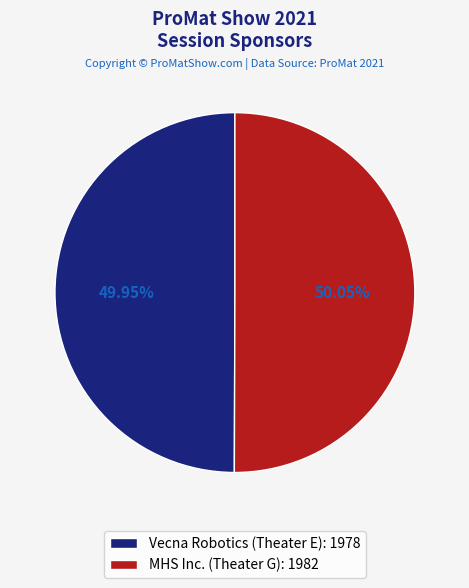

Does any single category account for the majority?

Yes